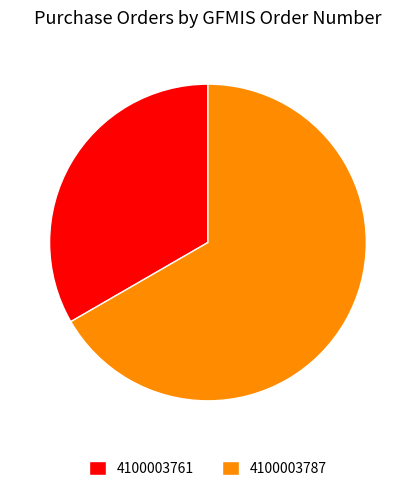

Is there any slice that represents more than half of the pie?

Yes